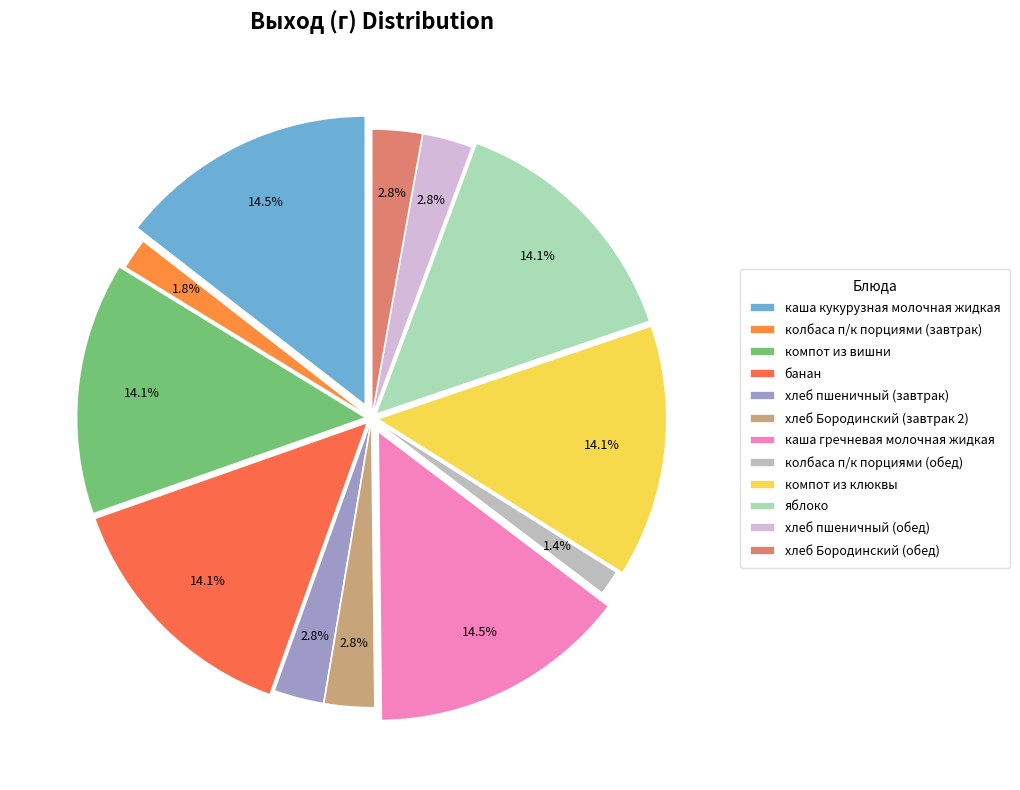

What percentage is the компот из вишни slice, to the nearest percent?

14%